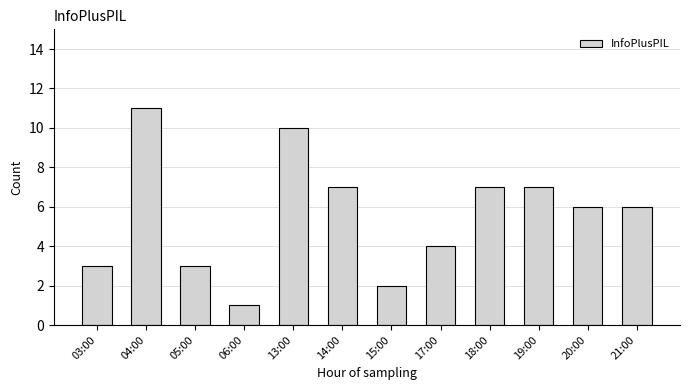

What is the greatest value displayed?

11